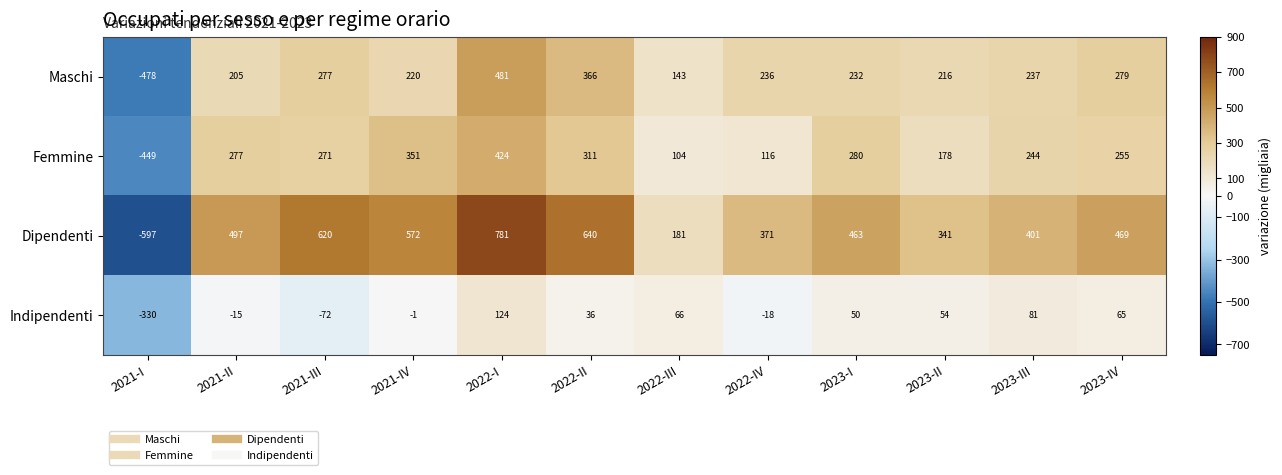

What is the difference between the maximum and second lowest values in the Femmine series?

320